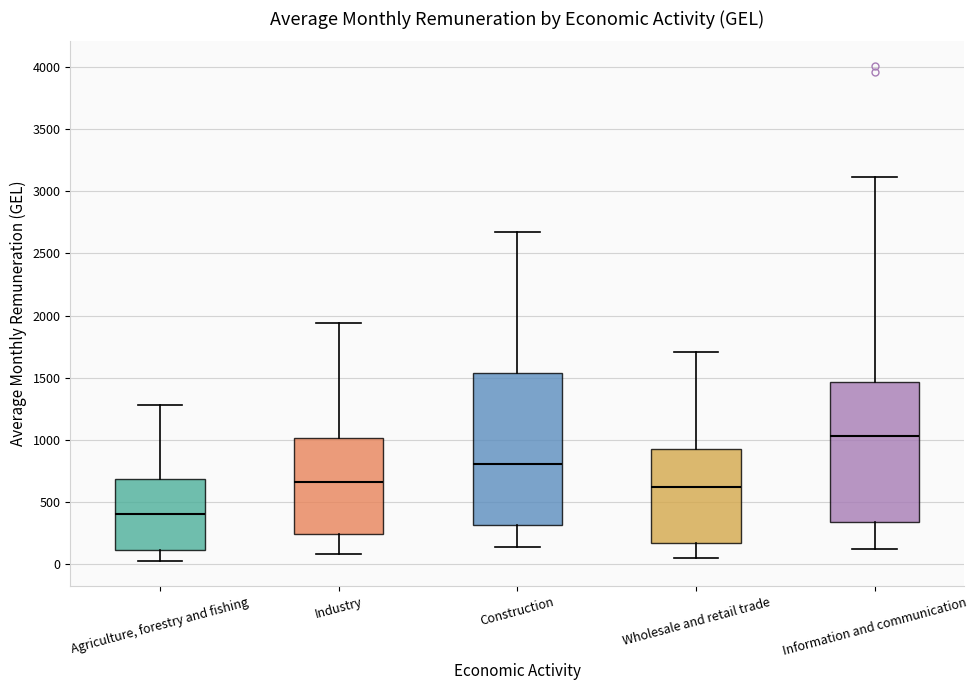

Reading left to right, transcribe this box plot: for each box, give where its median line is, the range the box spans, and where its two whiskers end, as read against the y-axis. The values are not printed on the chart, so give them approximately, as read against the axis.

Agriculture, forestry and fishing: median 400, box 100 to 700, whiskers 0 to 1300
Industry: median 650, box 250 to 1000, whiskers 100 to 1950
Construction: median 800, box 300 to 1550, whiskers 150 to 2650
Wholesale and retail trade: median 600, box 150 to 900, whiskers 50 to 1700
Information and communication: median 1050, box 350 to 1450, whiskers 100 to 3100